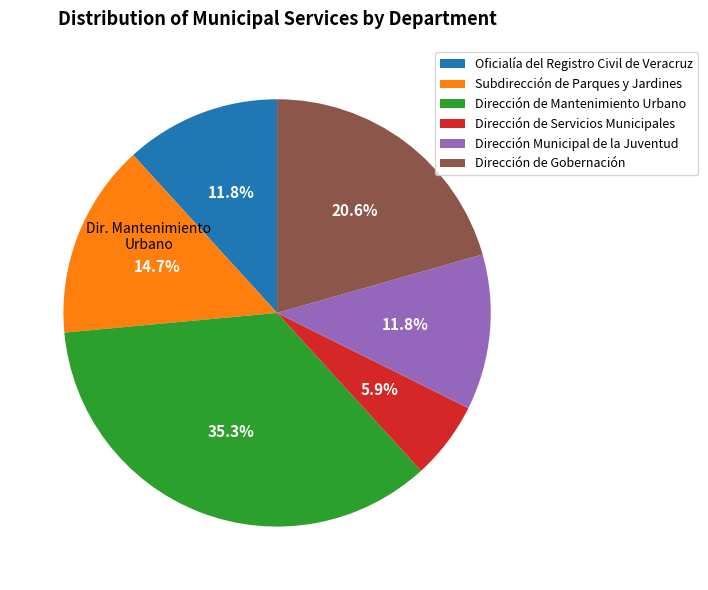

True or false: Dirección de Mantenimiento Urbano accounts for 48% of the total.

False